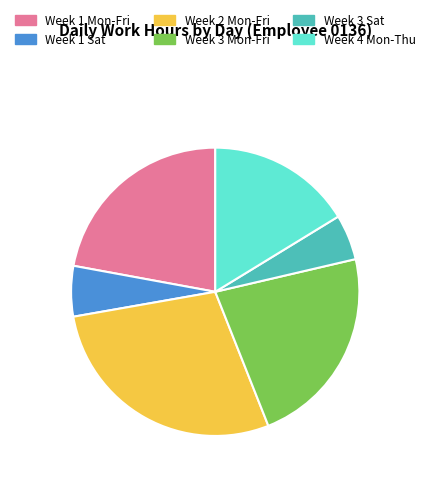

Is there any slice that represents more than half of the pie?

No